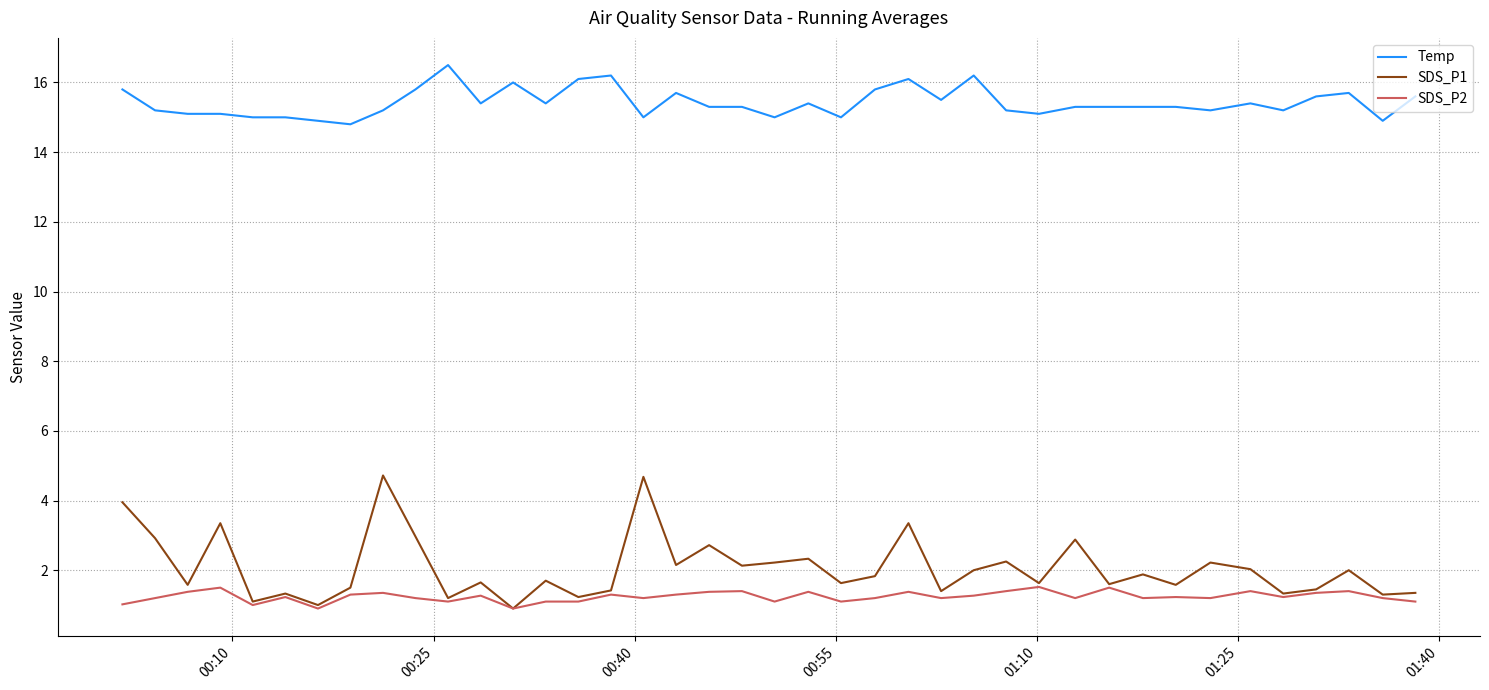

True or false: Temp and SDS_P2 intersect in this chart.

False